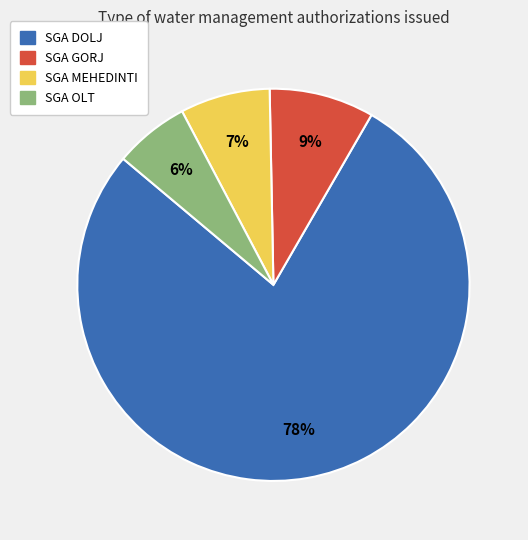

Rank the categories by value from highest to lowest.

SGA DOLJ, SGA GORJ, SGA MEHEDINTI, SGA OLT